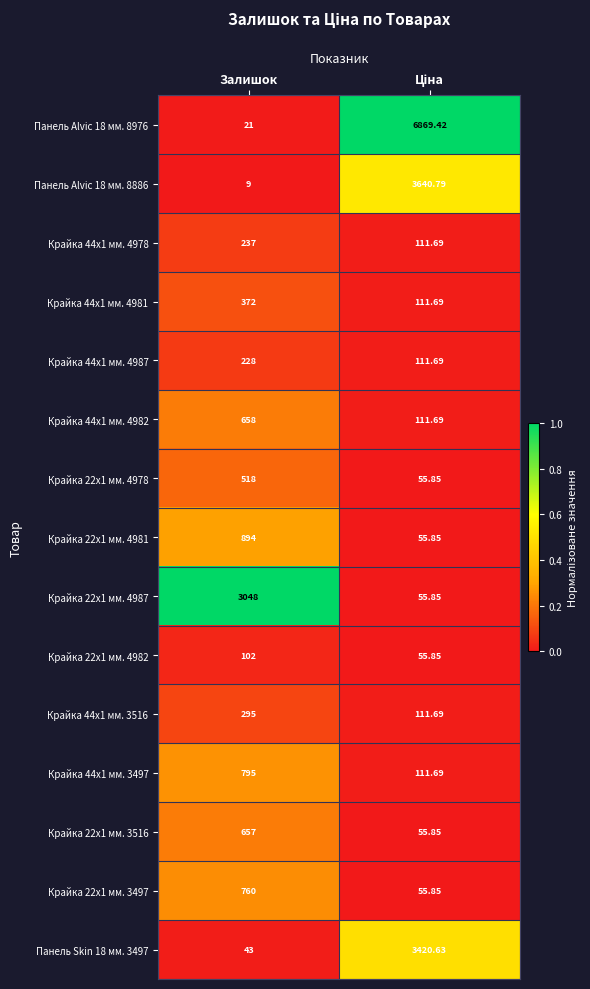

Which category has the highest value in the Крайка 44x1 мм. 4982 series?

Залишок